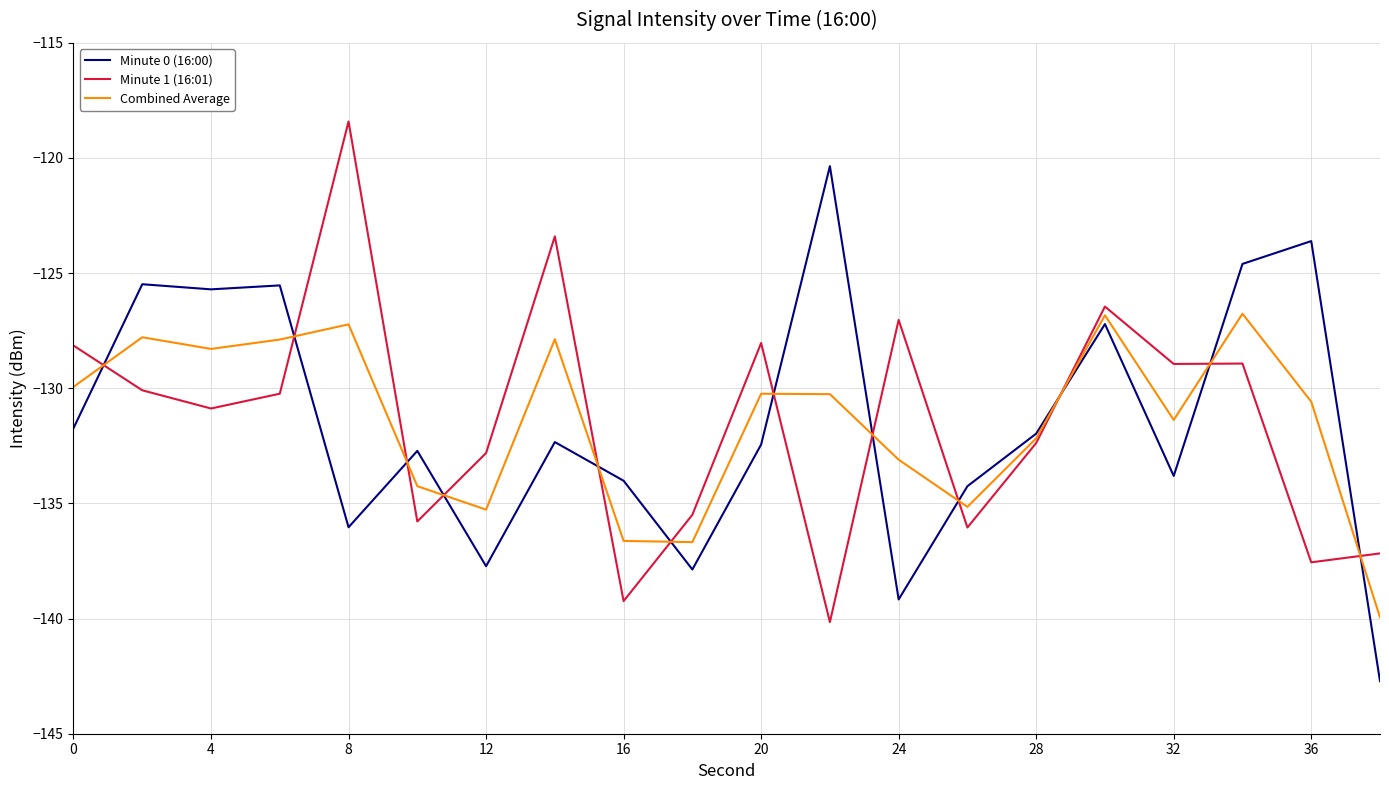

List the series in order of their peak value, lowest first.

Combined Average, Minute 0 (16:00), Minute 1 (16:01)